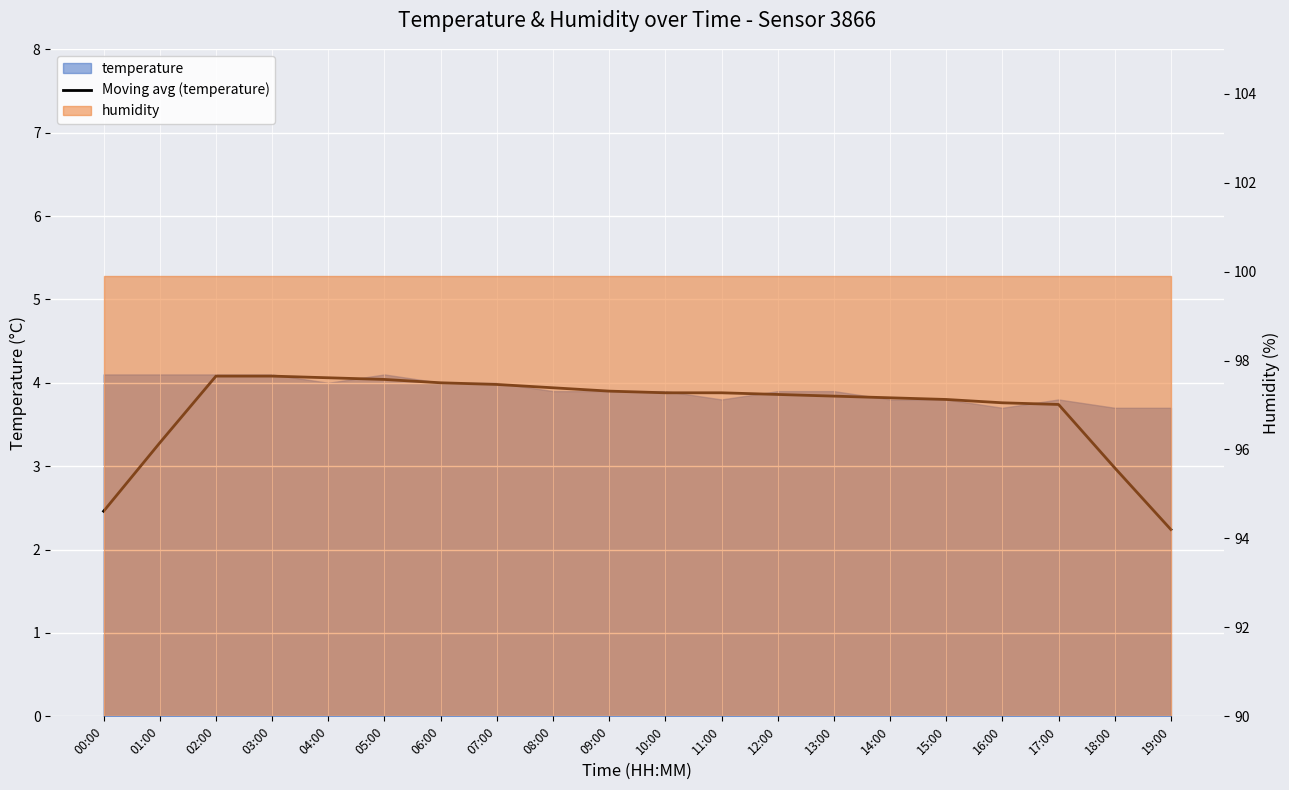

What is the value of the 16th point from the left?

3.8